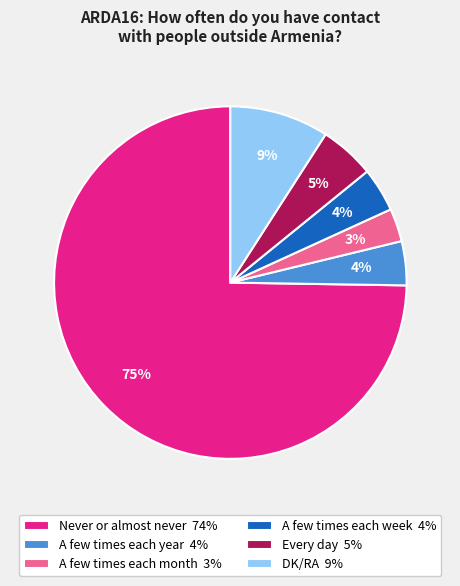

Between A few times each year and Every day, which is larger?

Every day